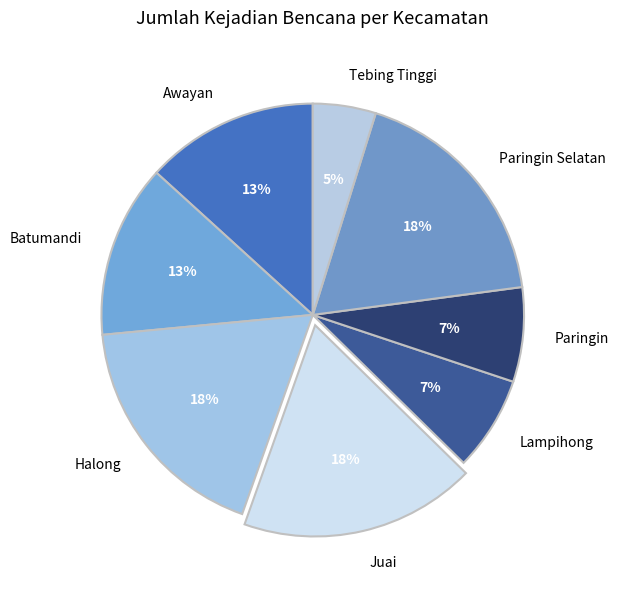

Which slice is the smallest?

Tebing Tinggi